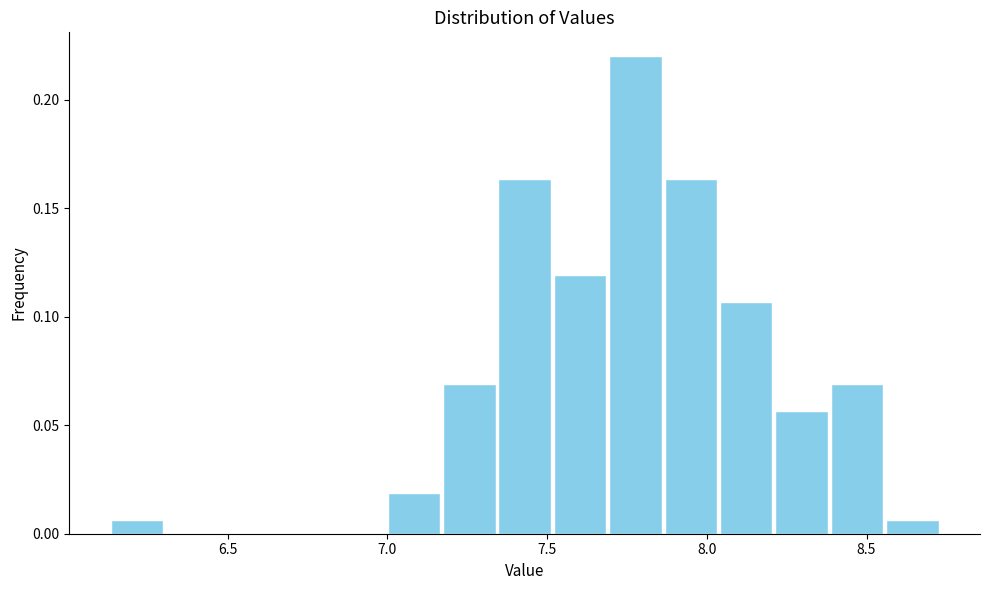

Around what value on the x-axis is the tallest bar? Give the approximate position of its centre, as read against the axis.

7.80